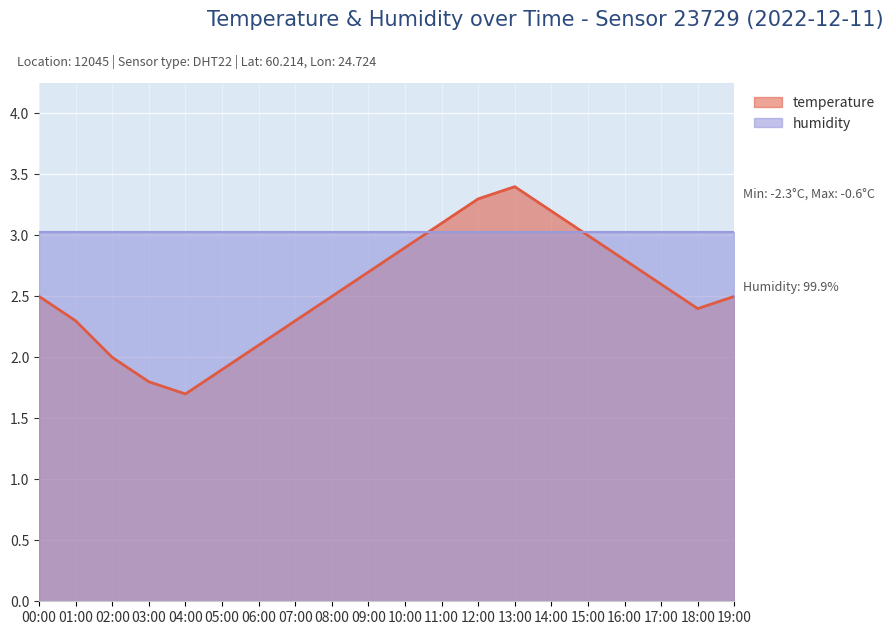

How many lines are shown in the chart?

2